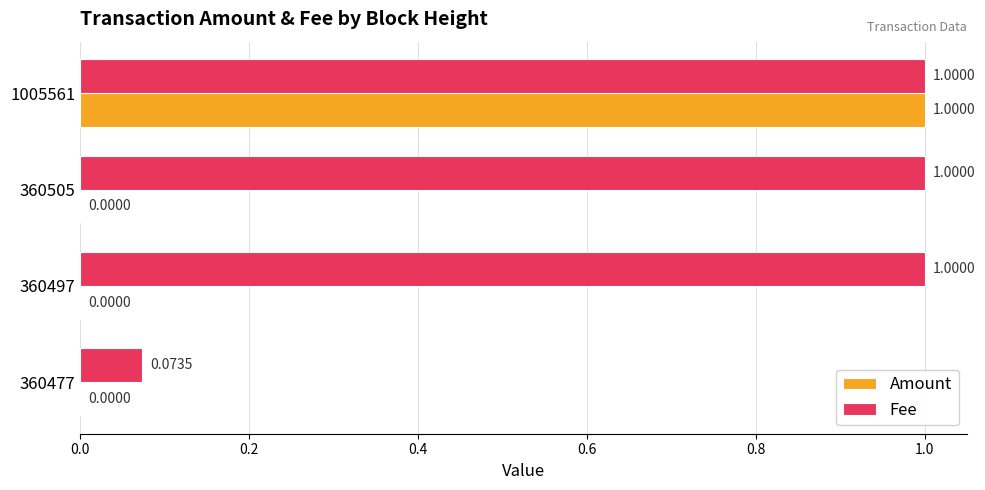

What is the sum of all Amount values?

1.0